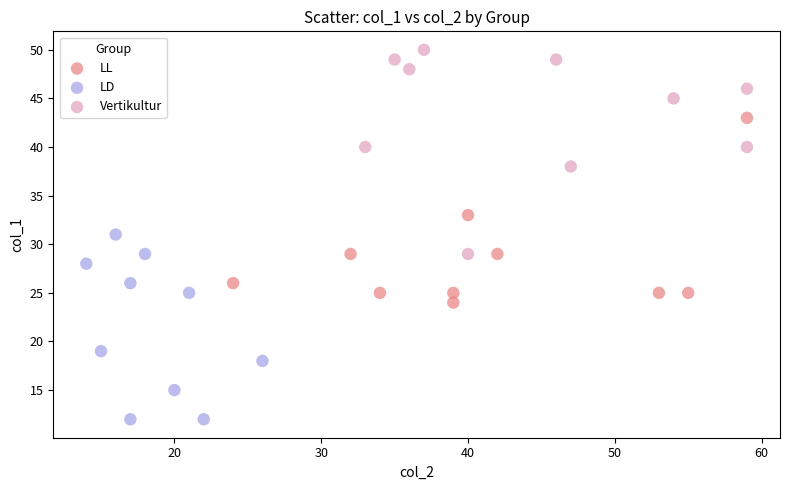

Which series contains the highest Y value?

Vertikultur